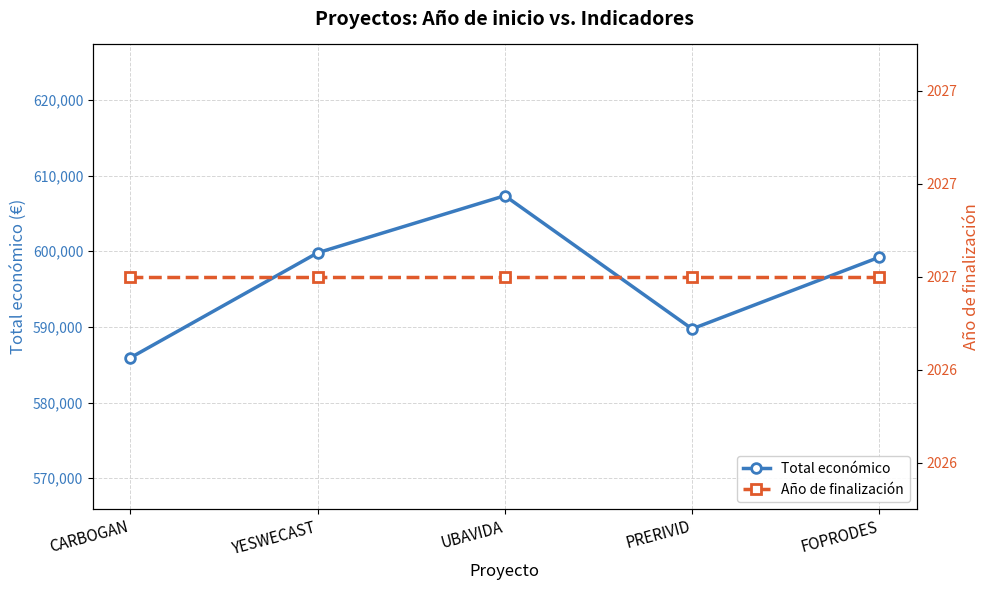

What is the label of the 5th point from the right?

CARBOGAN